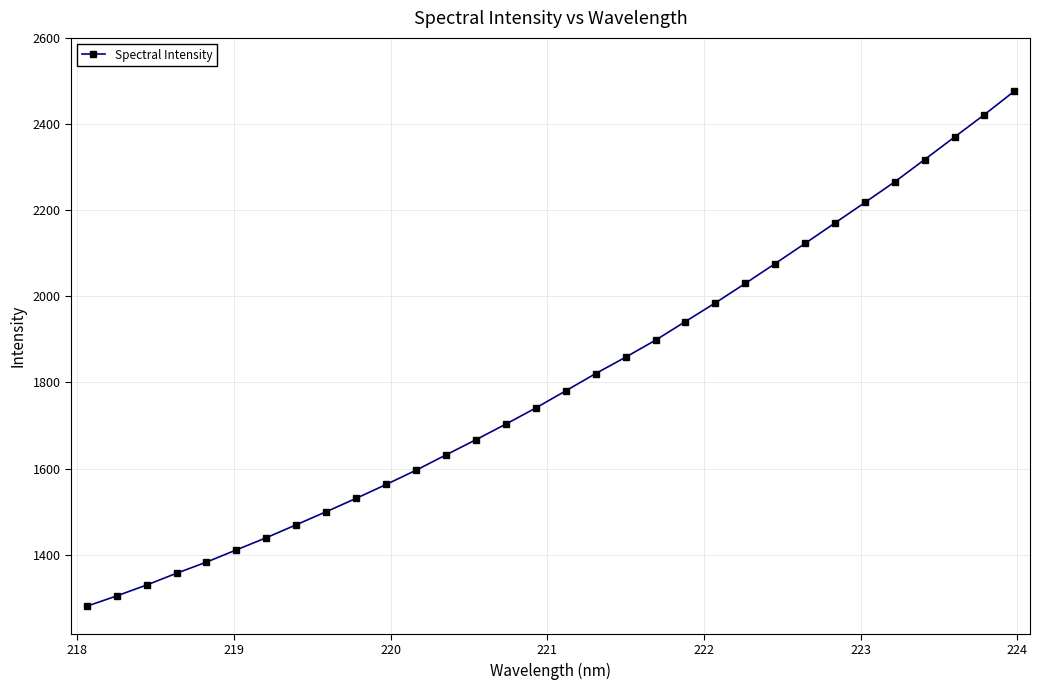

What is the smallest value displayed?

1279.8